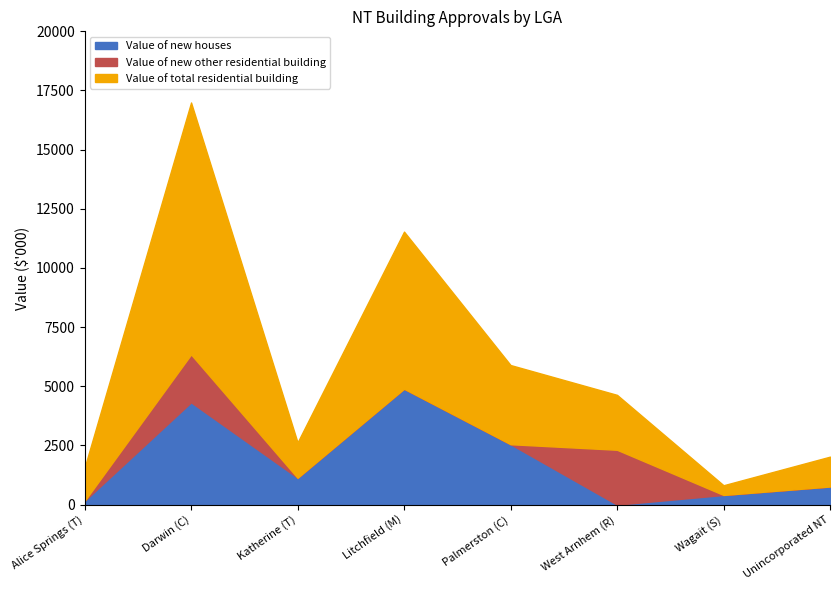

Reading right to left, transcribe all the data shown in this chart.

Value of new houses: Unincorporated NT=767.0	Wagait (S)=410.0	West Arnhem (R)=0.0	Palmerston (C)=2554.4	Litchfield (M)=4898.9	Katherine (T)=1135.1	Darwin (C)=4325.5	Alice Springs (T)=160.0
Value of new other residential building: Unincorporated NT=0.0	Wagait (S)=0.0	West Arnhem (R)=2319.6	Palmerston (C)=0.0	Litchfield (M)=0.0	Katherine (T)=0.0	Darwin (C)=2024.0	Alice Springs (T)=0.0
Value of total residential building: Unincorporated NT=1262.0	Wagait (S)=410.0	West Arnhem (R)=2319.6	Palmerston (C)=3344.9	Litchfield (M)=6638.0	Katherine (T)=1496.0	Darwin (C)=10644.0	Alice Springs (T)=1400.4